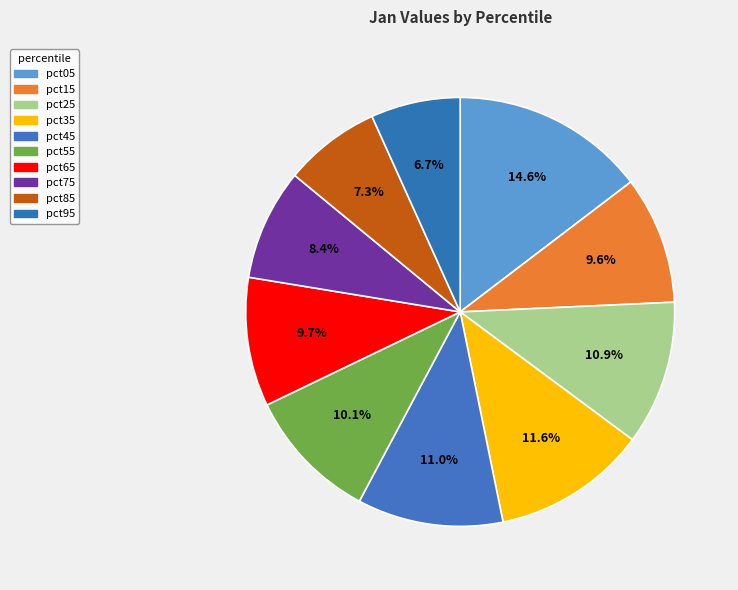

True or false: pct35 accounts for 12% of the total.

True